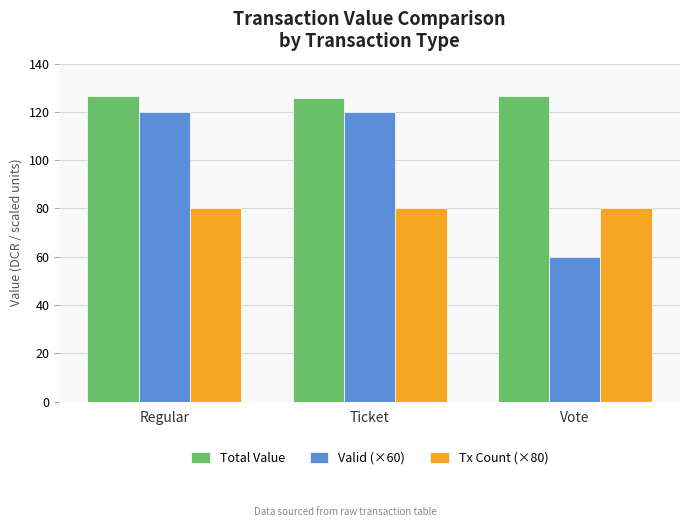

The Total Value series shows 82.3 at Vote. True or false?

False